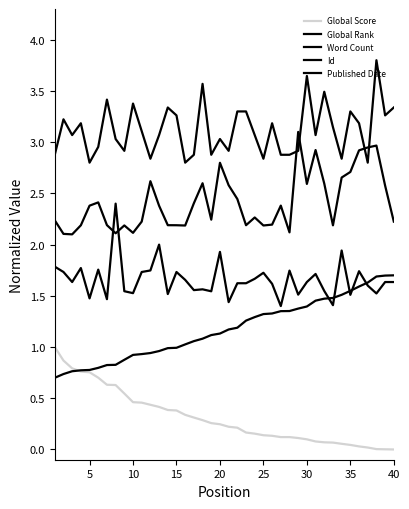

How many lines are shown in the chart?

5